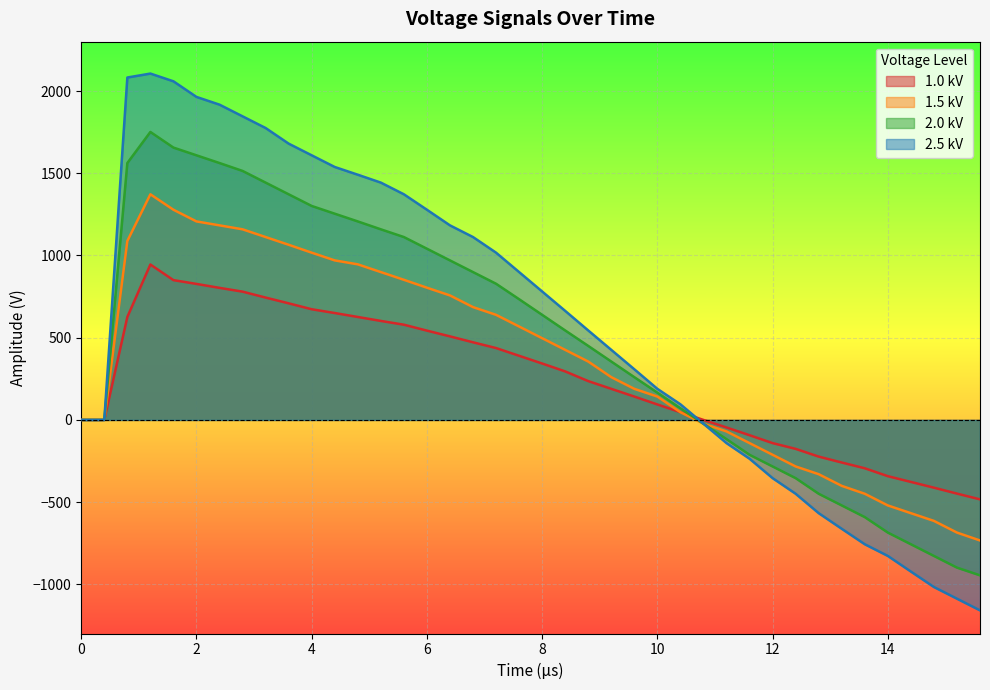

What are all the series names shown in the legend?

1.0 kV, 1.5 kV, 2.0 kV, 2.5 kV